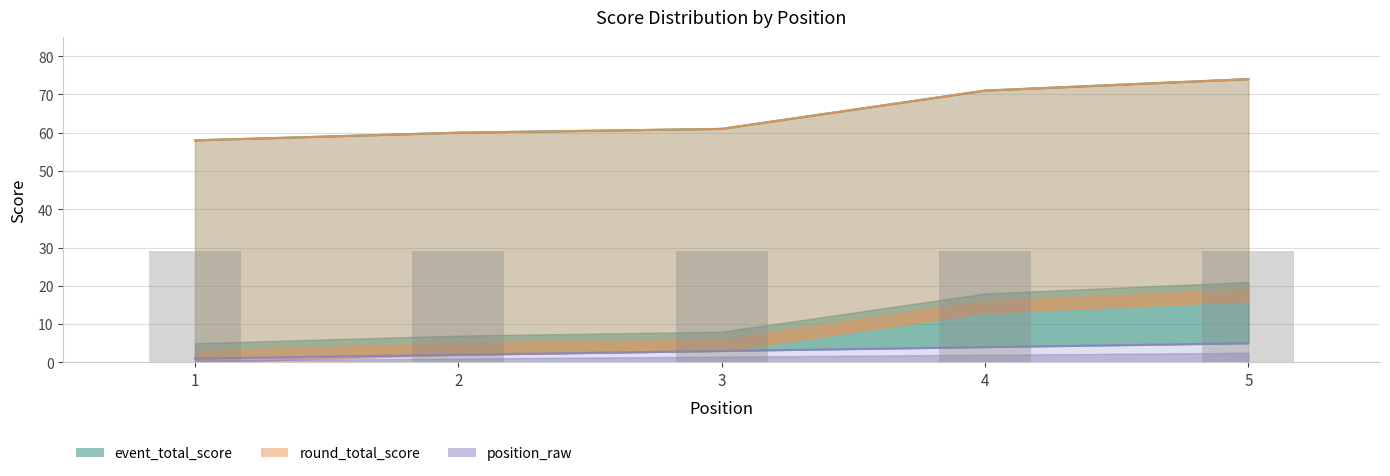

List the labels in order of event_relative_score value, smallest first.

1, 2, 3, 4, 5